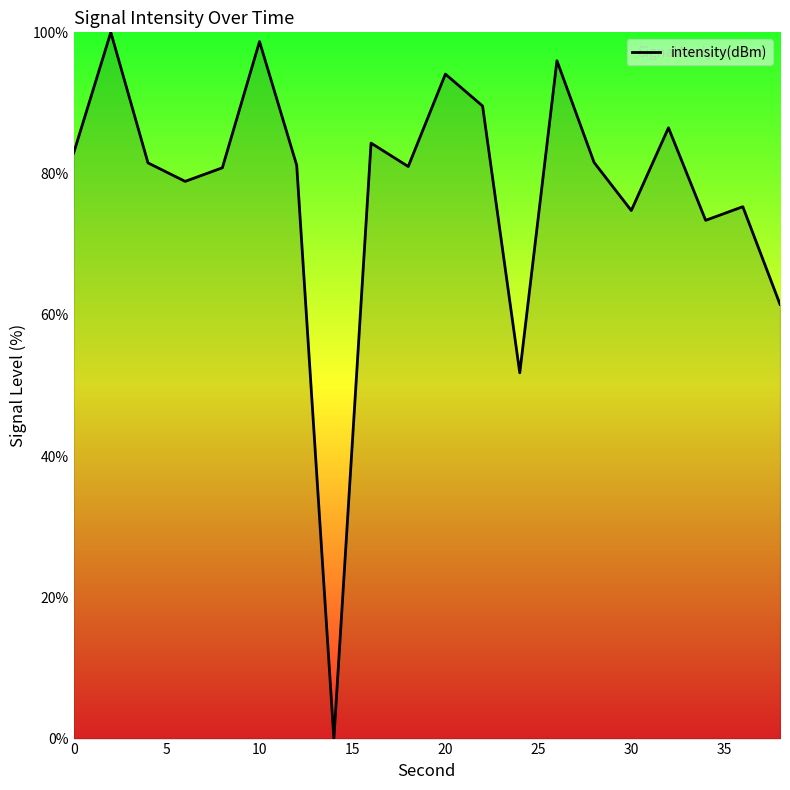

True or false: the data has more than 2 interior local peaks.

True